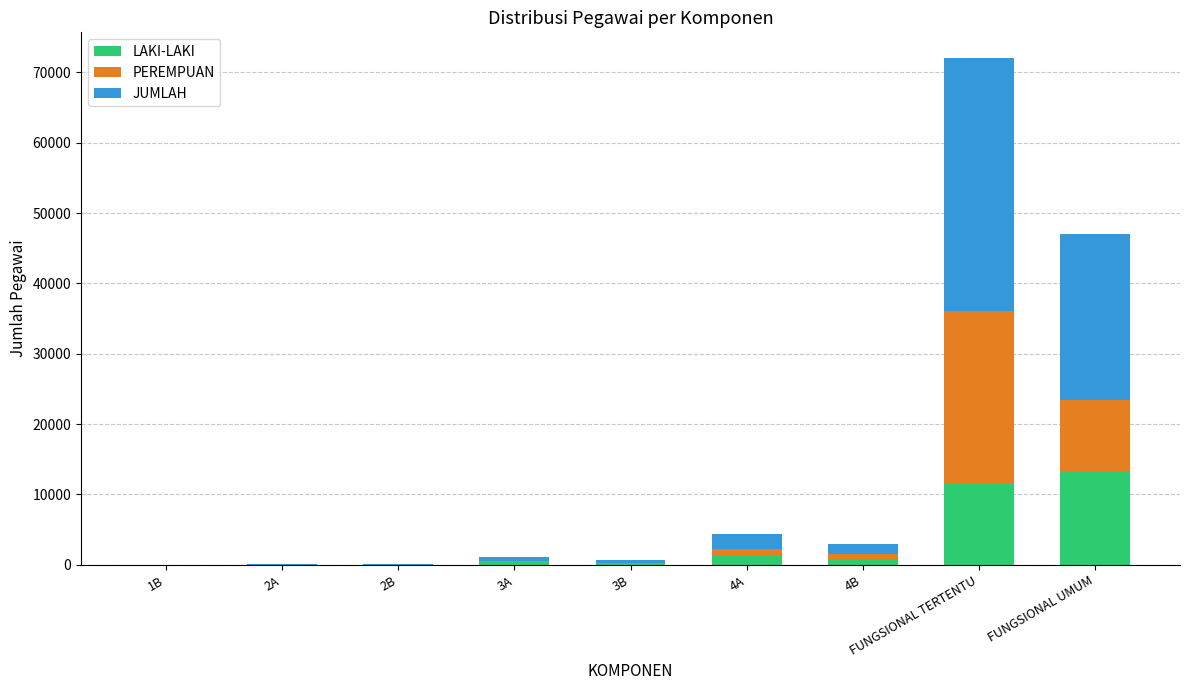

Which category has the highest value in the LAKI-LAKI series?

FUNGSIONAL UMUM